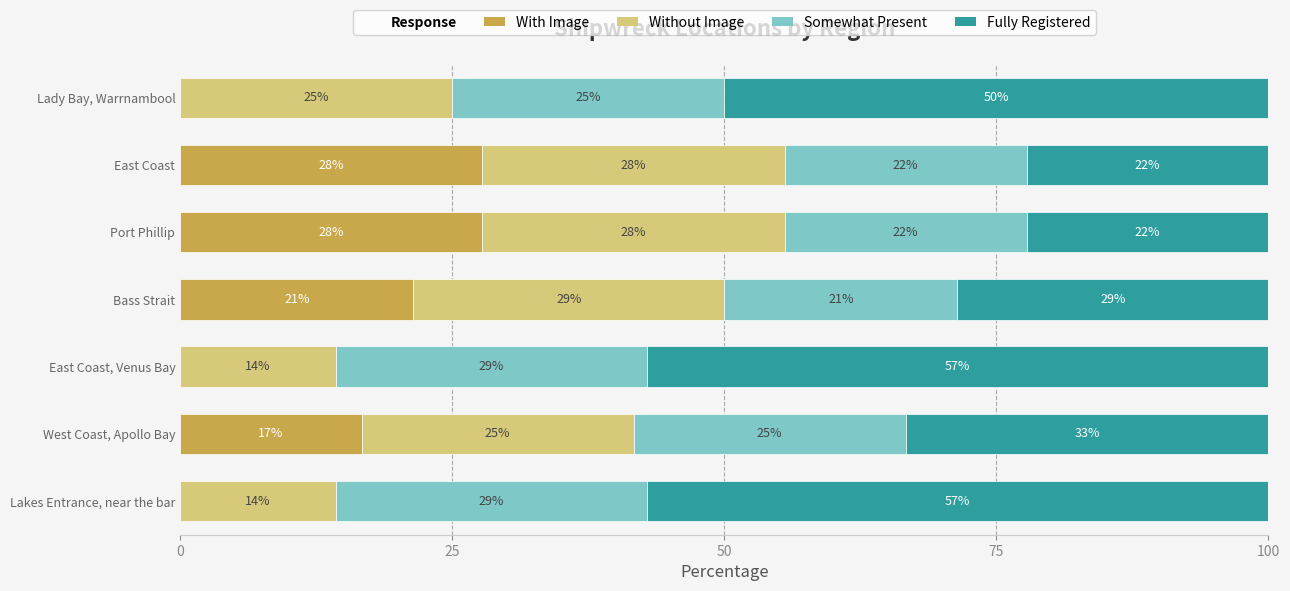

What is the sum of all Somewhat Present values?

173.0